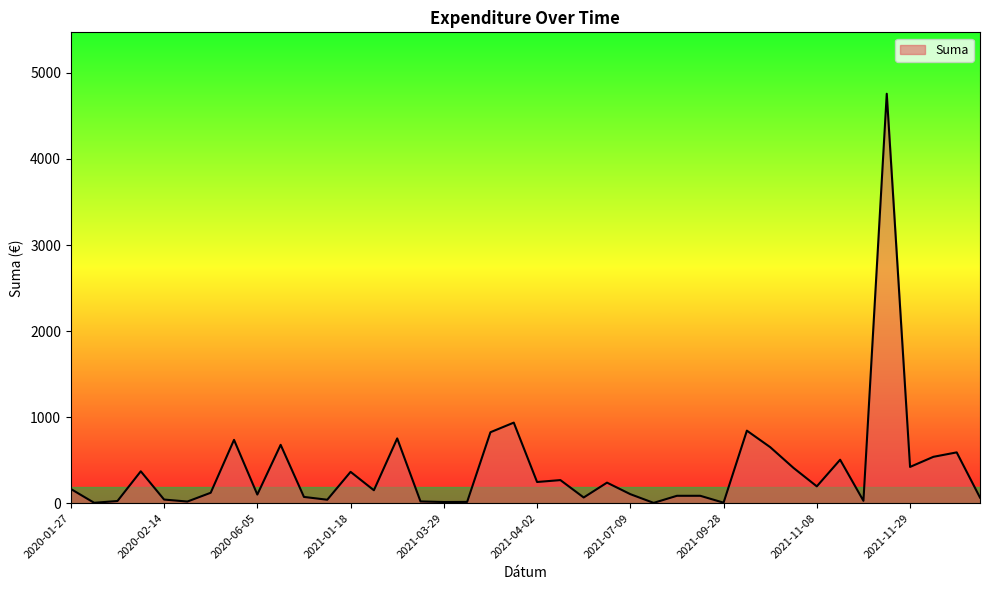

What is the maximum value shown in the chart?

4757.9